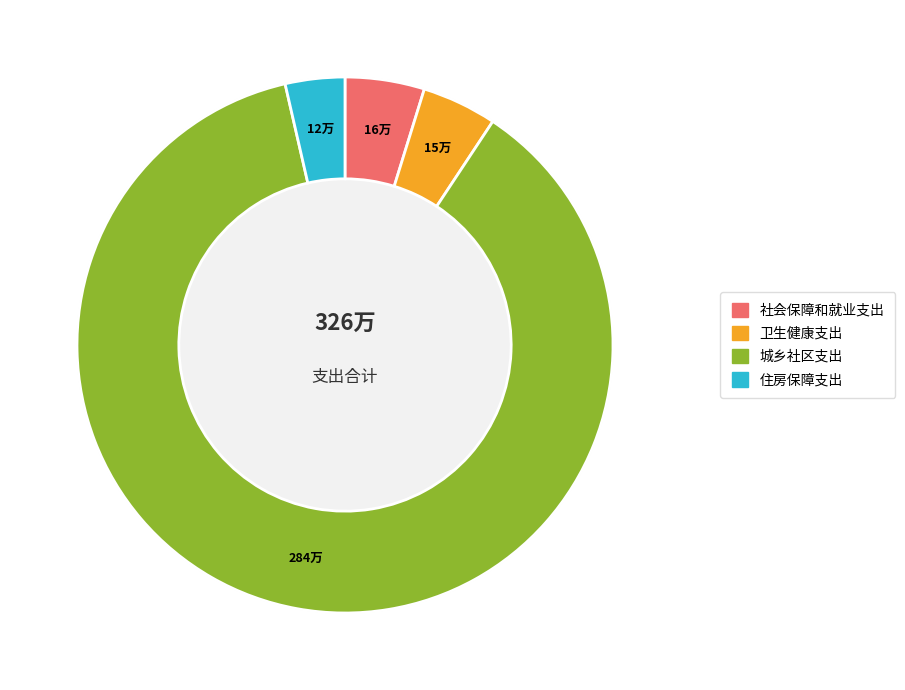

True or false: 住房保障支出 accounts for 4% of the total.

True